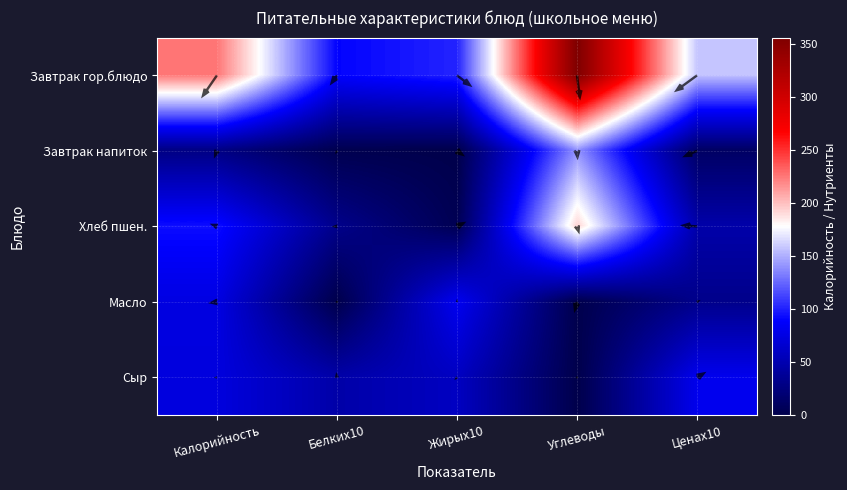

Is it true that Завтрак гор.блюдо equals 220.9 at Ценаx10?

False